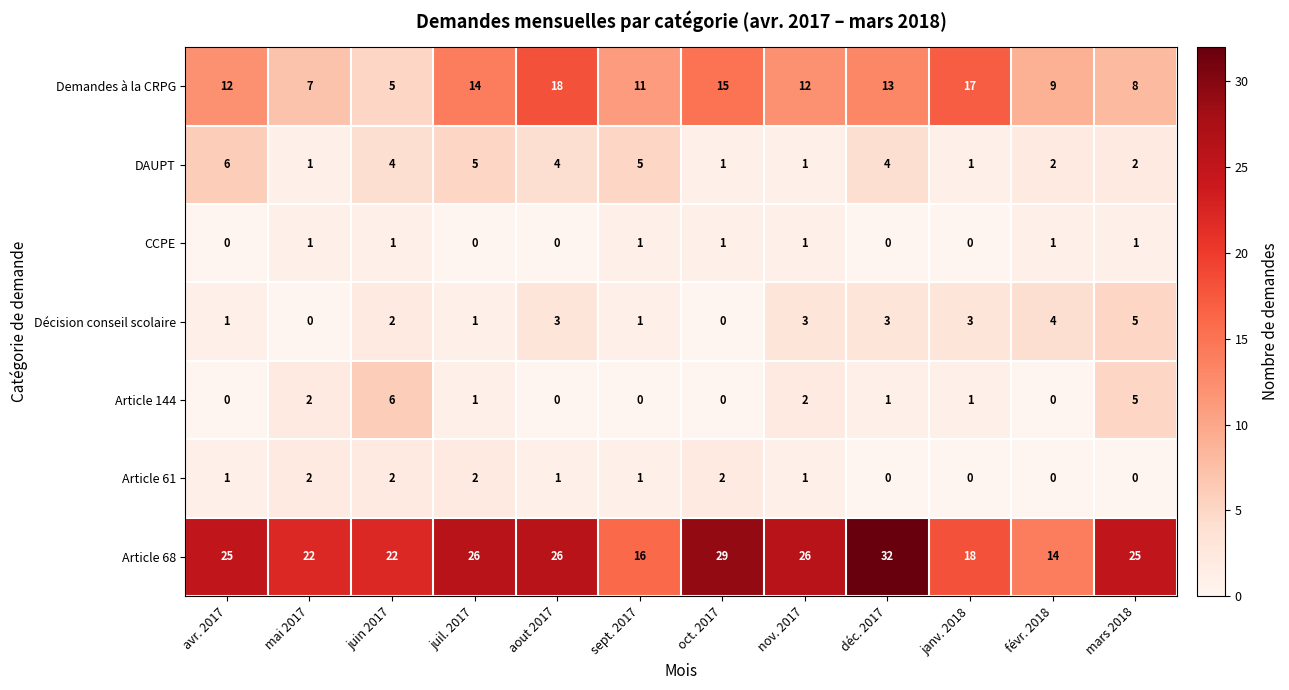

At which label does Demandes à la CRPG reach its peak?

aout 2017